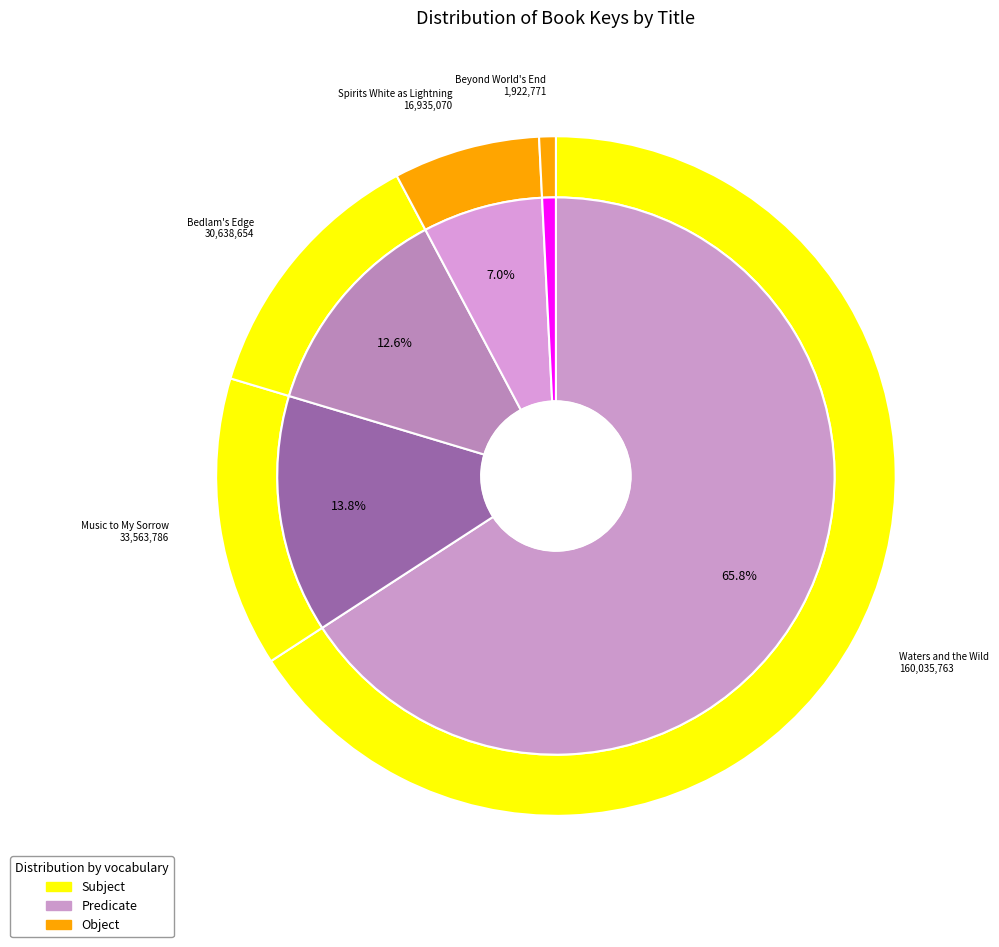

Which slice represents more than half of the pie?

Waters and the Wild